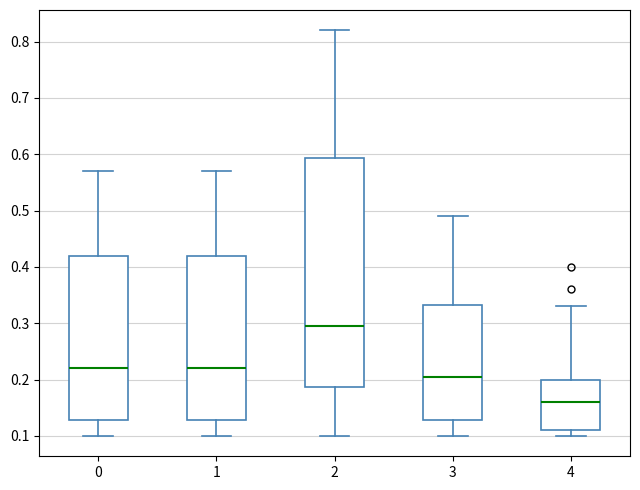

Which box is the tallest, from its lower edge to its upper edge?

2